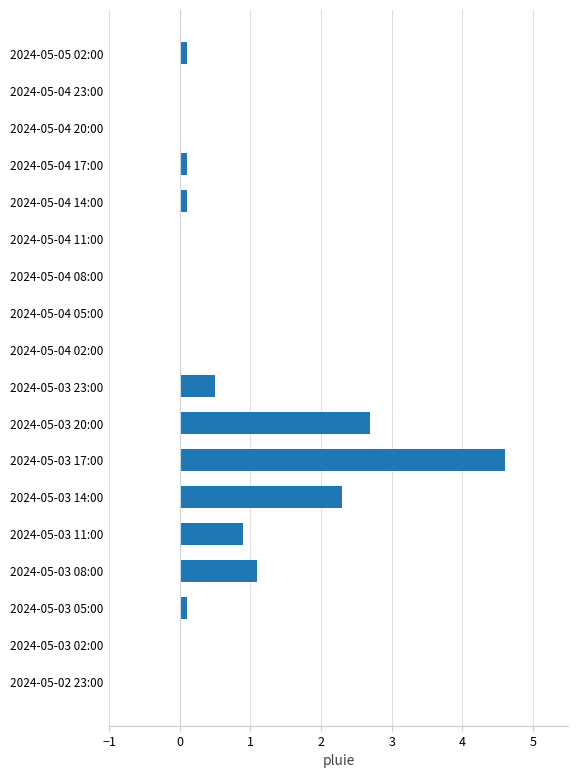

At which label is the value closest to 2?

2024-05-03 14:00